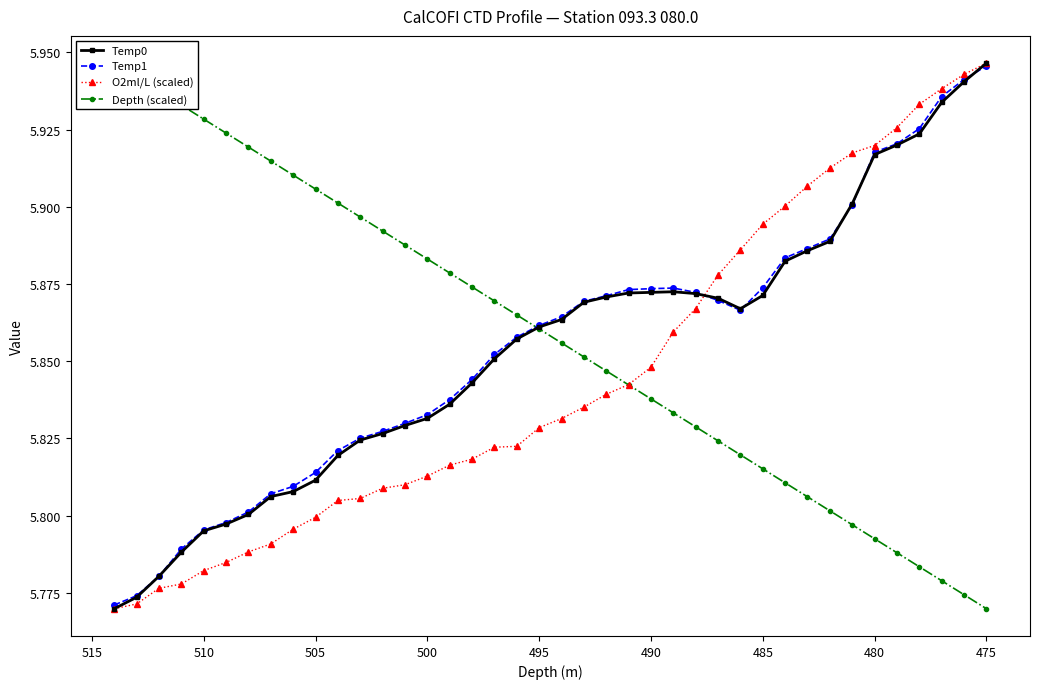

What is the sum of the Depth (scaled) values at 14 and 475?

11.8